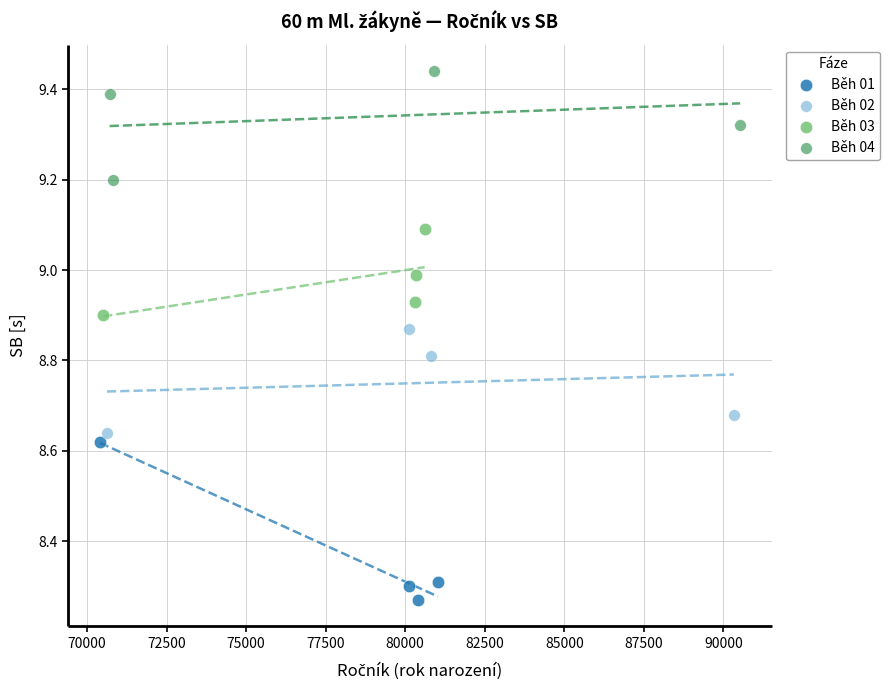

Which series contains the highest Y value?

Běh 04